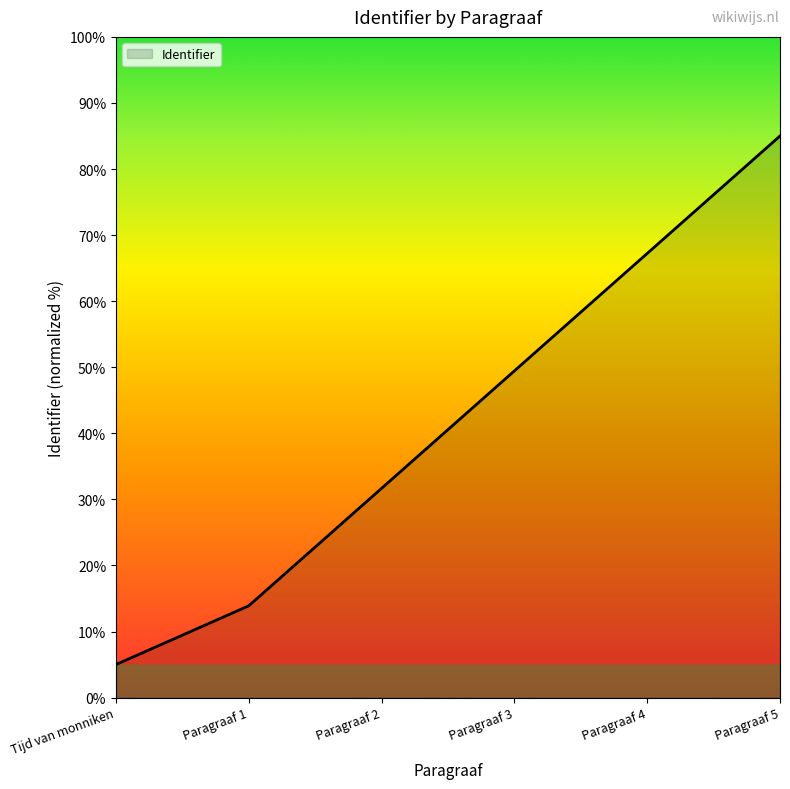

What is the difference between the maximum and second lowest values?

71.1